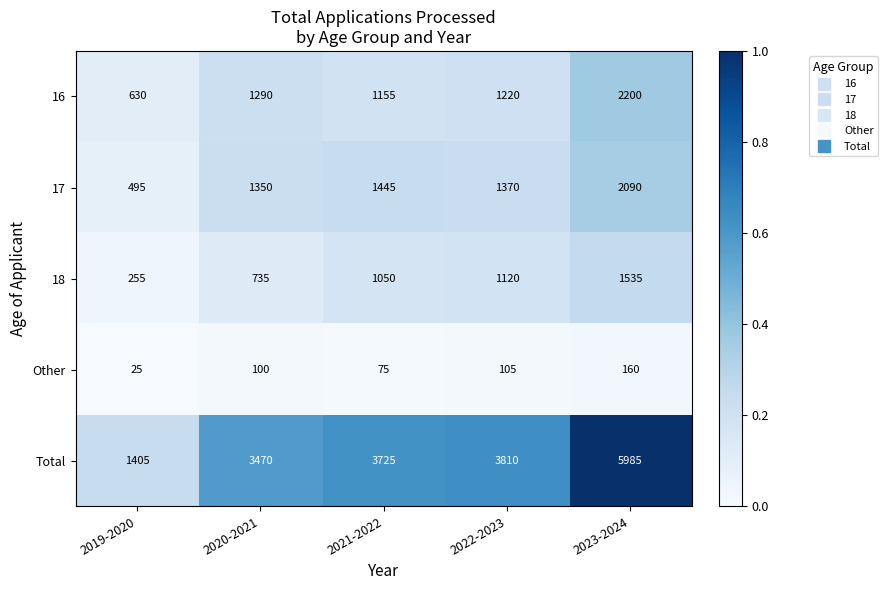

At which label is 16 closest to 1415?

2020-2021